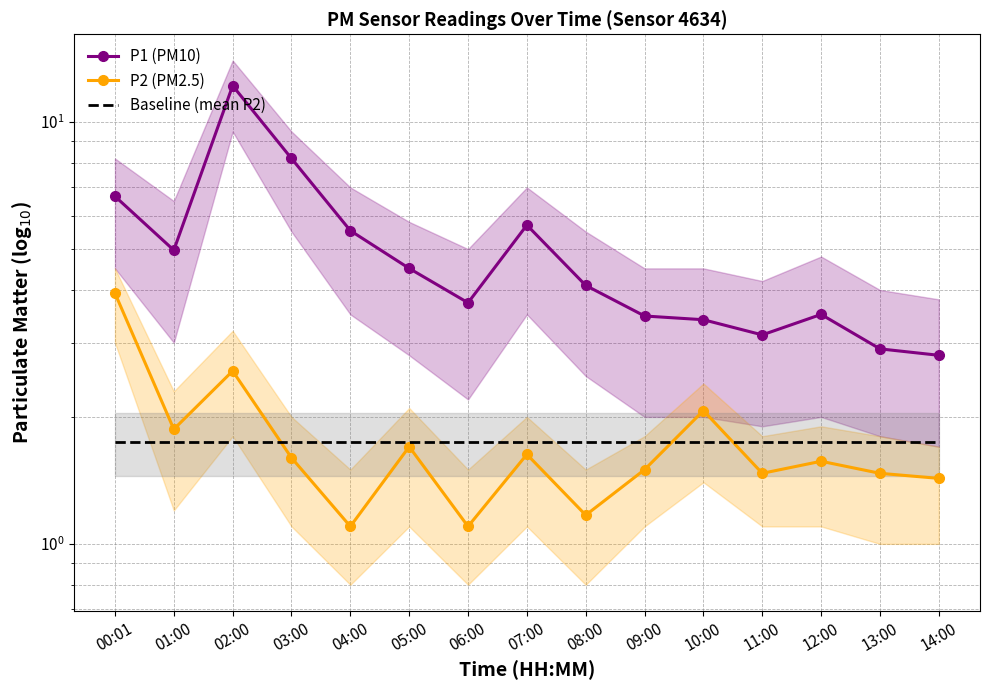

What is the spread (max minus min) of values at 11:00?

1.7